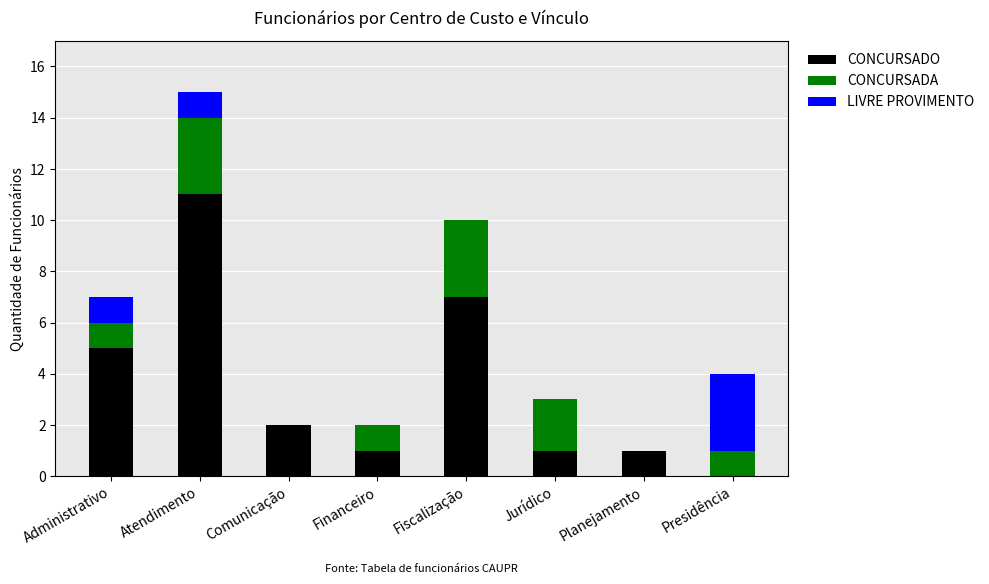

The CONCURSADO series shows 1 at Planejamento. True or false?

True